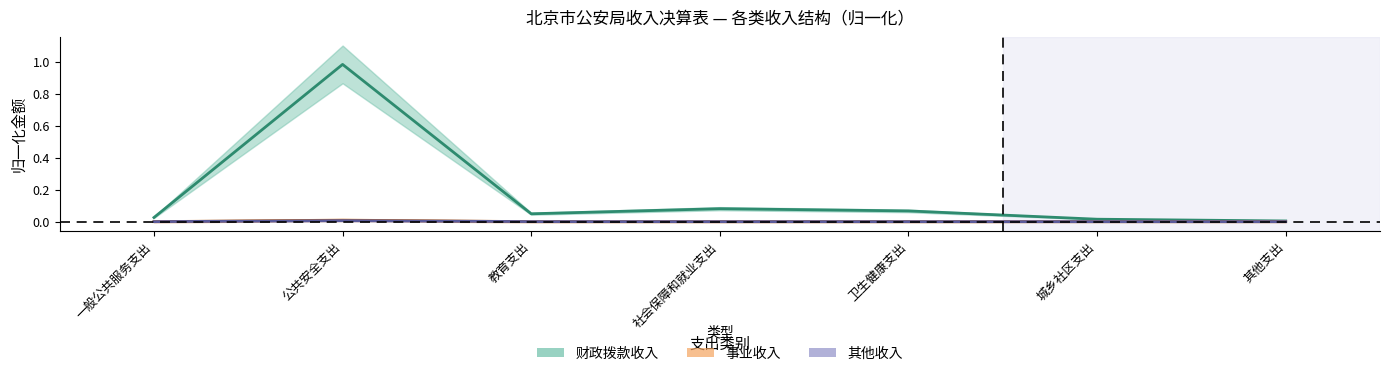

Count the number of categories in the chart.

7